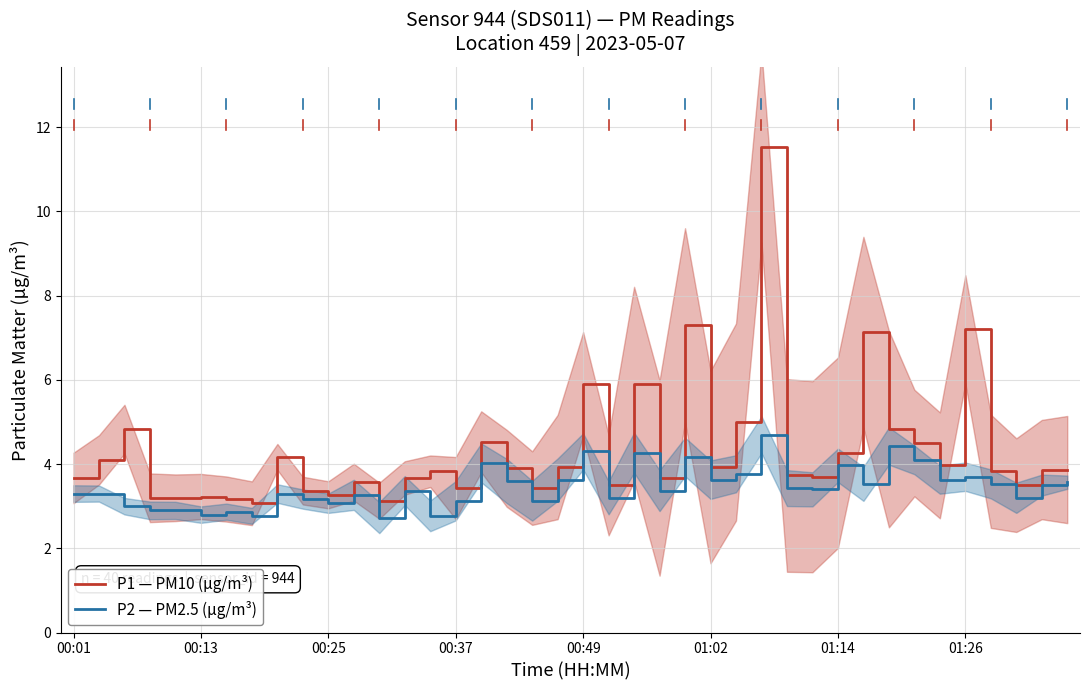

What is the maximum value for P1 — PM10 (µg/m³)?

11.5